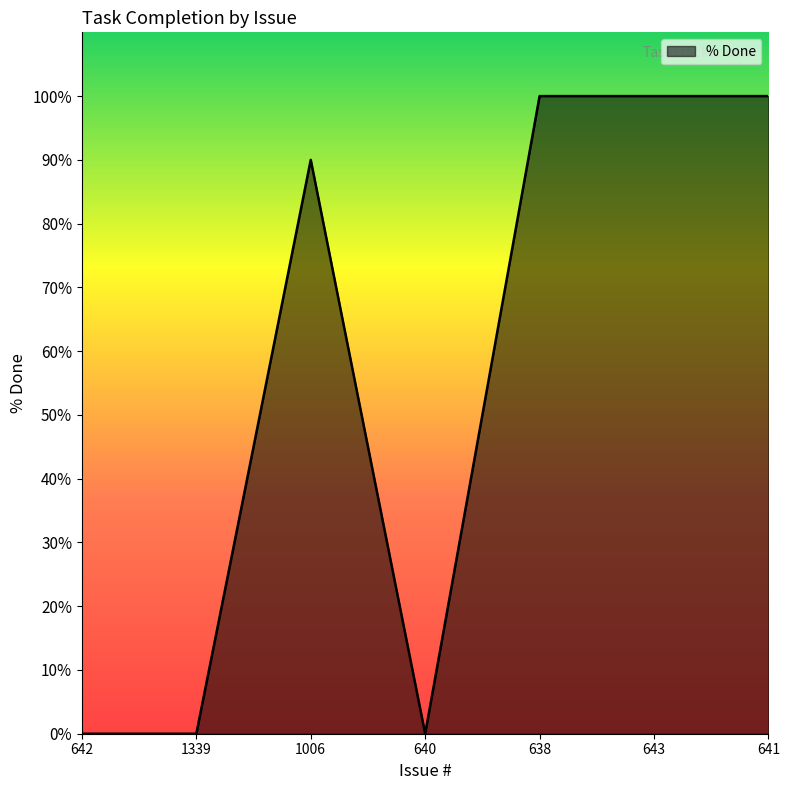

What is the greatest value displayed?

100